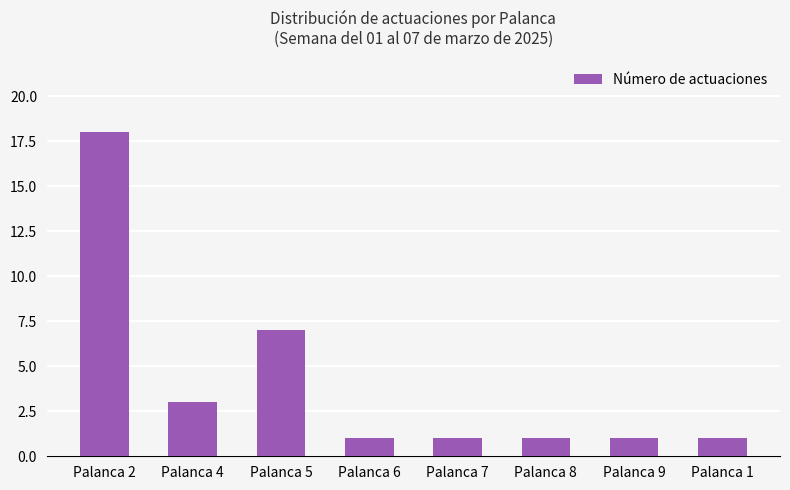

At which category does the chart reach its peak across all series?

Palanca 2